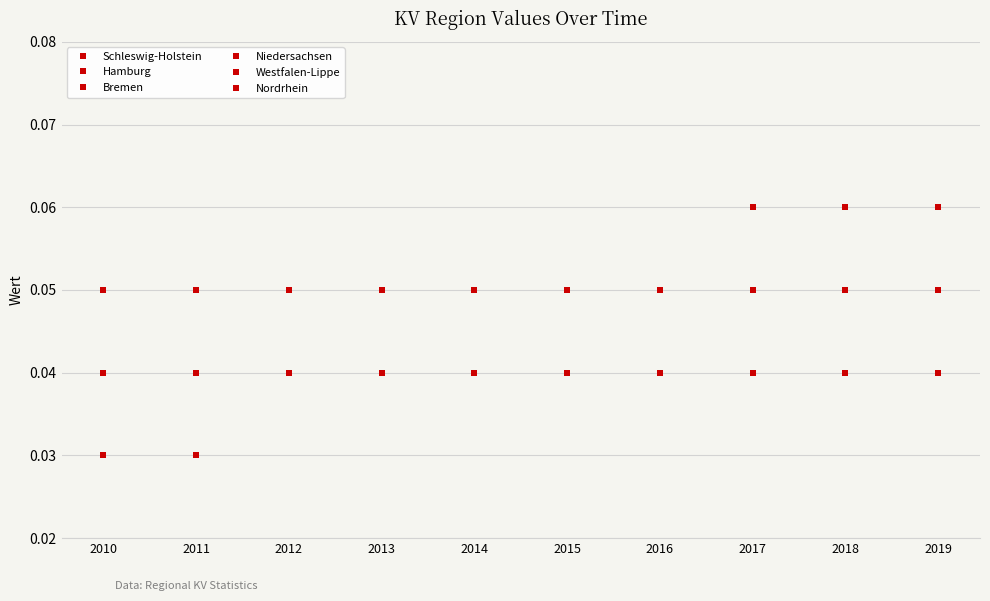

The Hamburg series shows 0.0 at 2011. True or false?

True